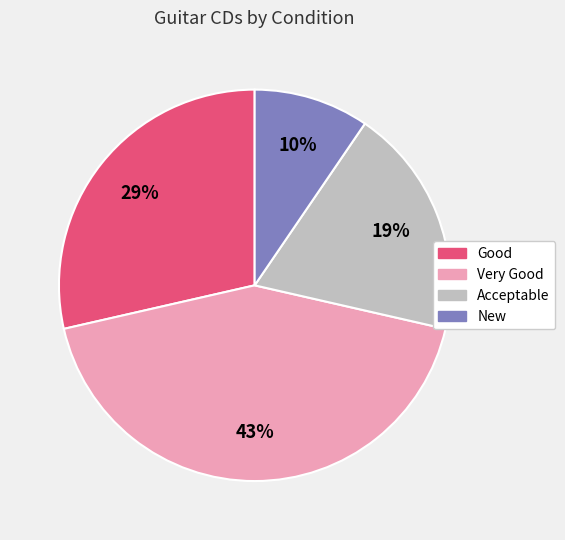

To the nearest percent, what is the average slice percentage?

25%